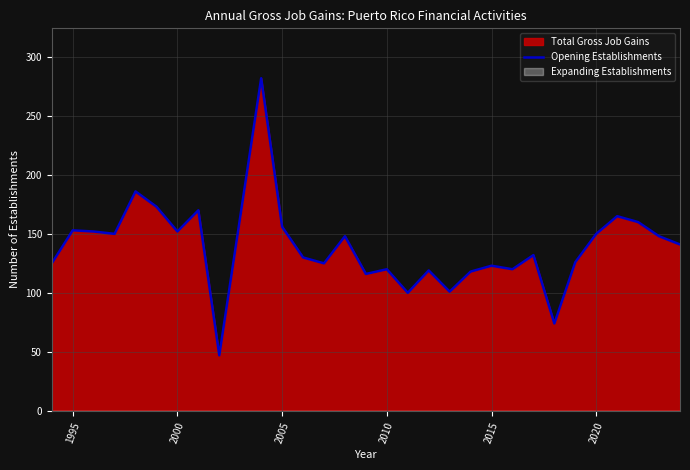

True or false: the data shows 21 at 8.

False